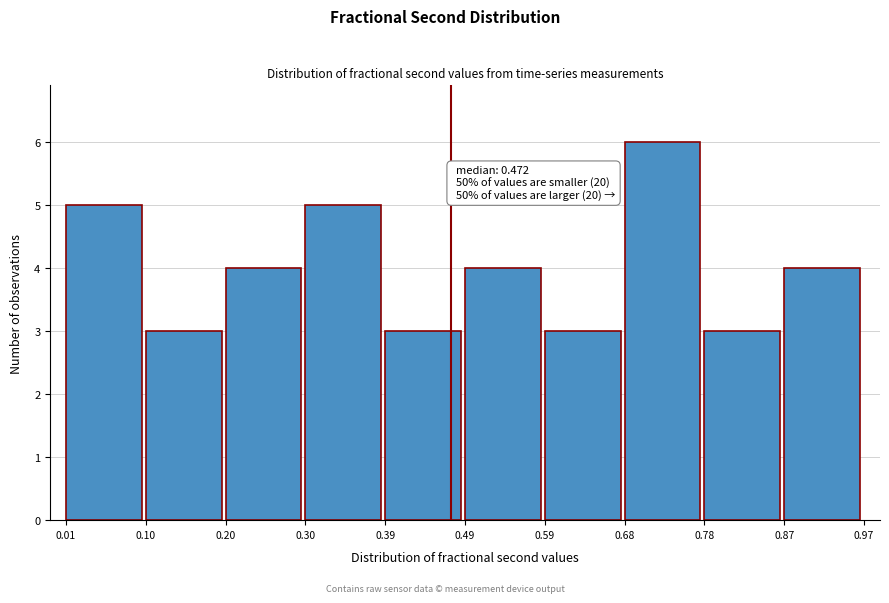

Over which range of the x-axis is the bar tallest?

0.68 to 0.78